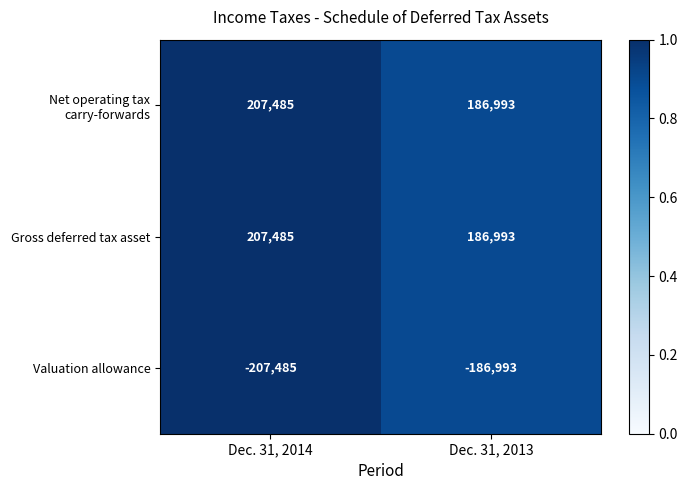

At which category is the sum across all series the highest?

Dec. 31, 2014